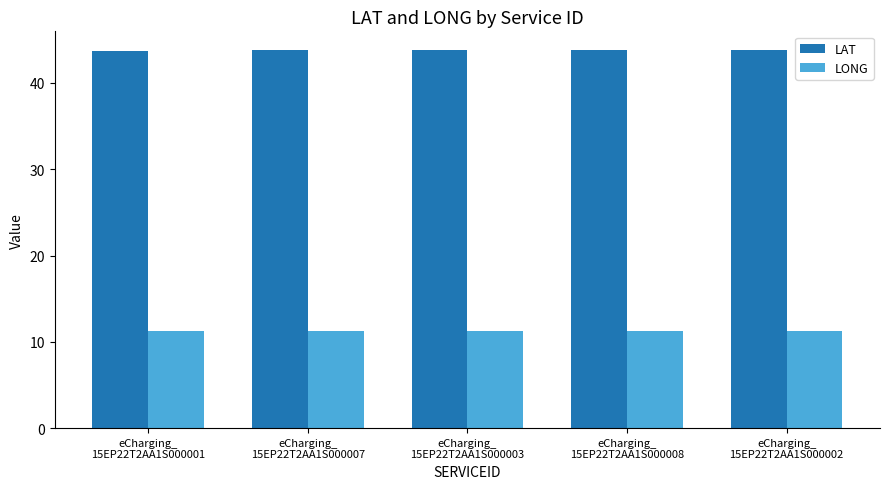

How many groups of bars are there?

5